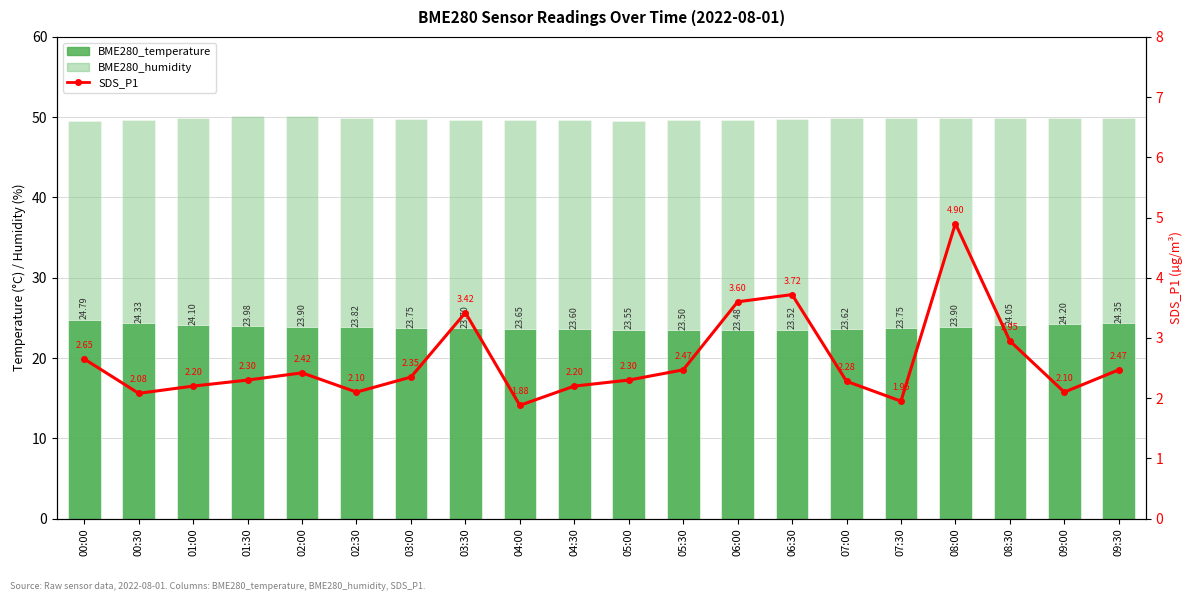

At which label is SDS_P1 closest to 3?

08:30